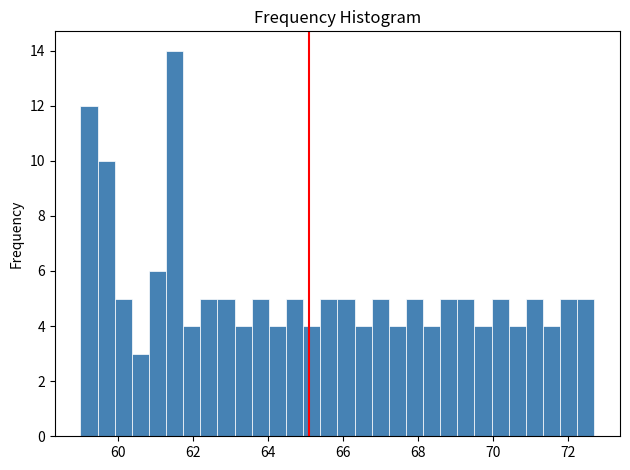

Around what value on the x-axis is the tallest bar? Give the approximate position of its centre, as read against the axis.

61.6